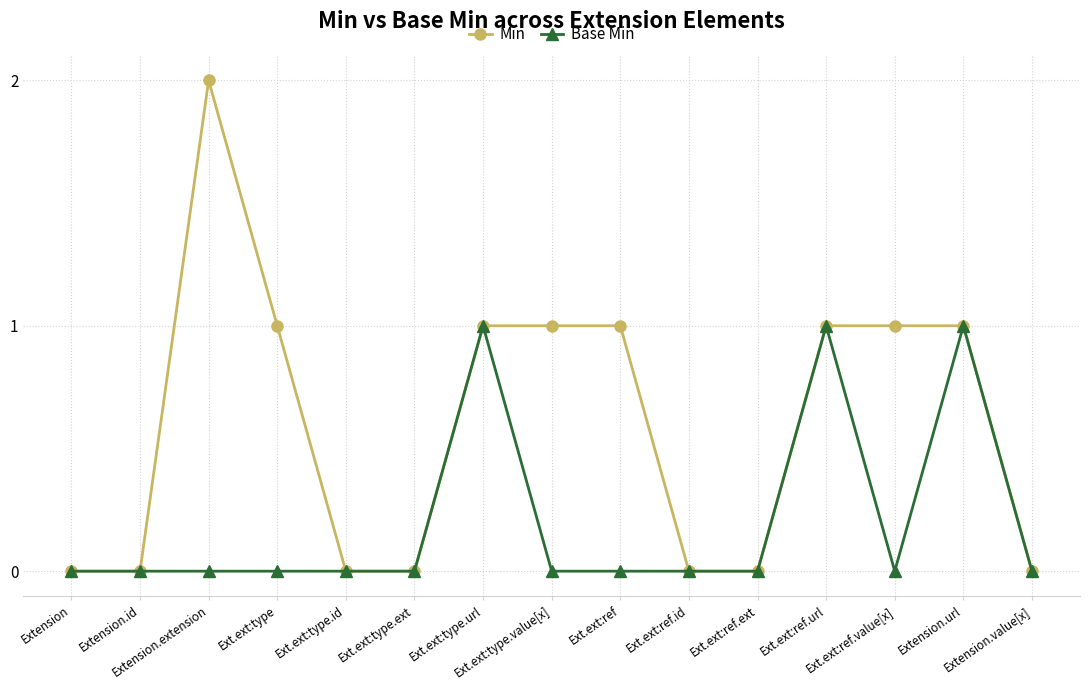

True or false: Base Min has more than 2 points higher than both neighbors.

True